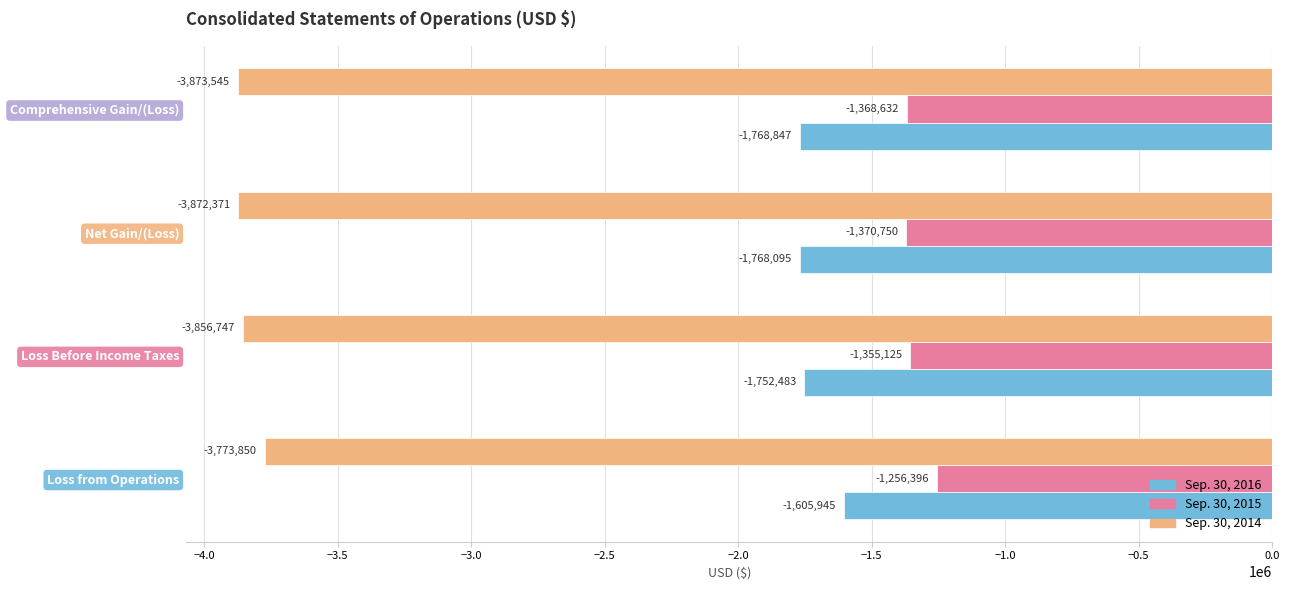

What are all the series names shown in the legend?

Sep. 30, 2016, Sep. 30, 2015, Sep. 30, 2014